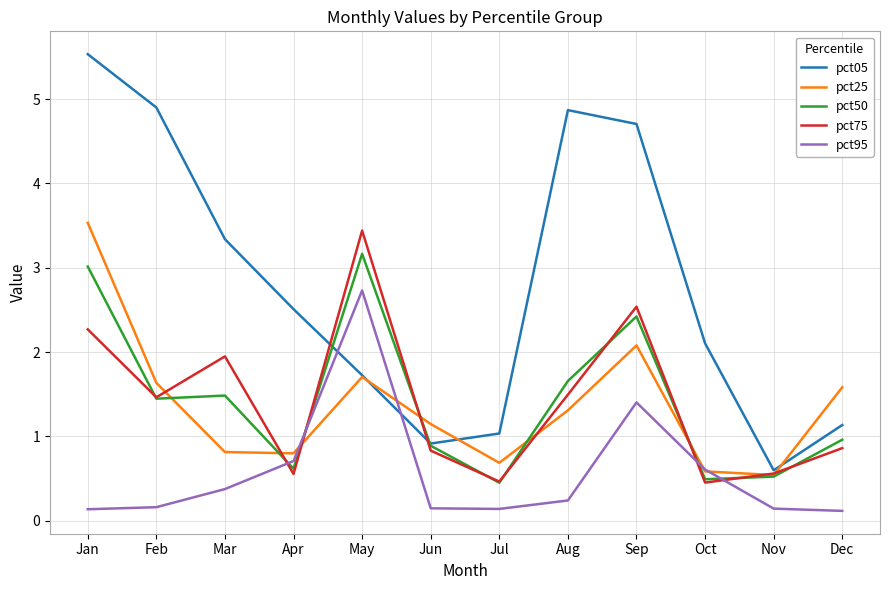

At which label is pct05 closest to 3?

Mar